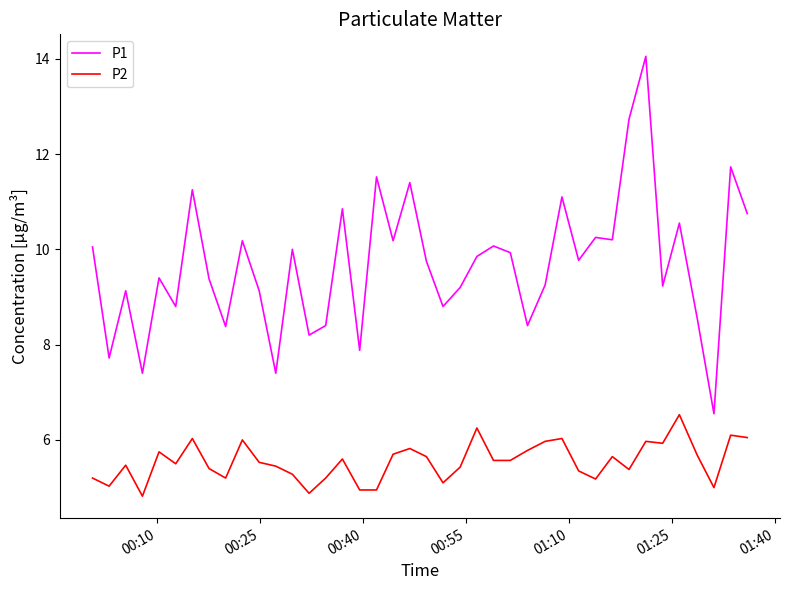

What is the difference between the maximum and minimum values in the P2 series?

1.7